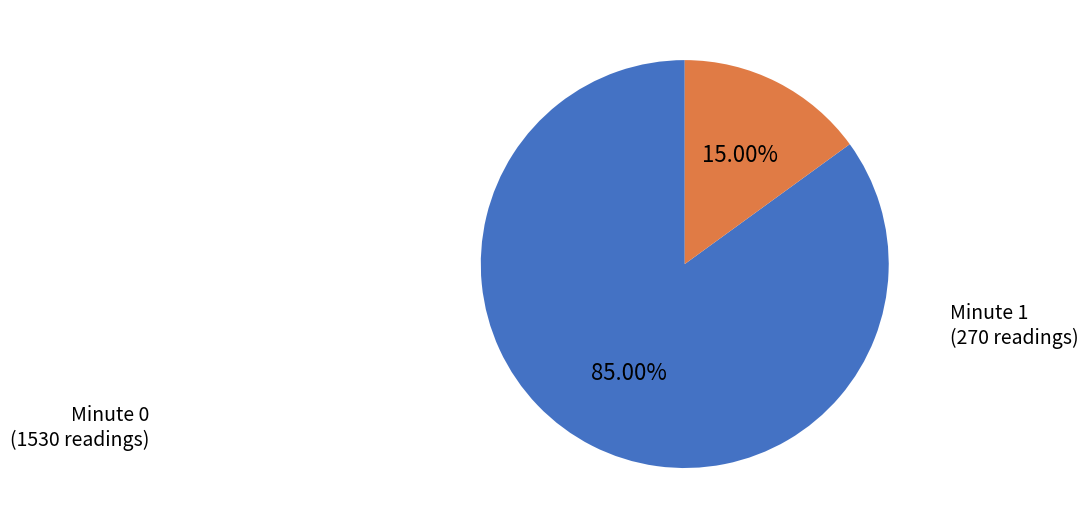

Does any single category account for the majority?

Yes